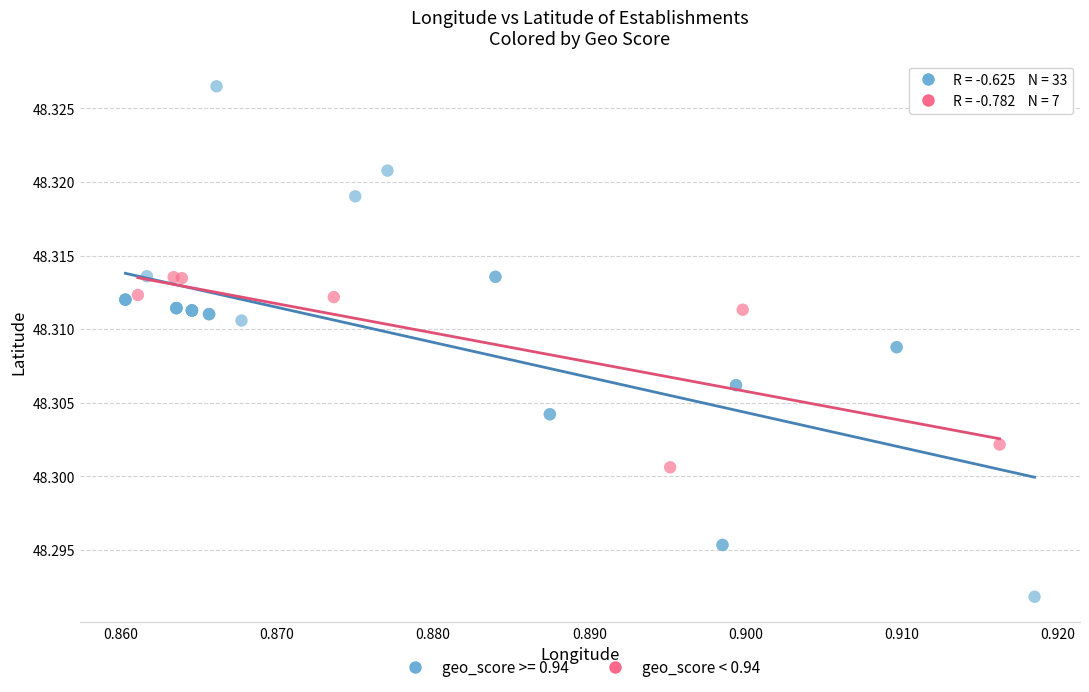

Which series reaches the minimum Y coordinate?

geo_score >= 0.94